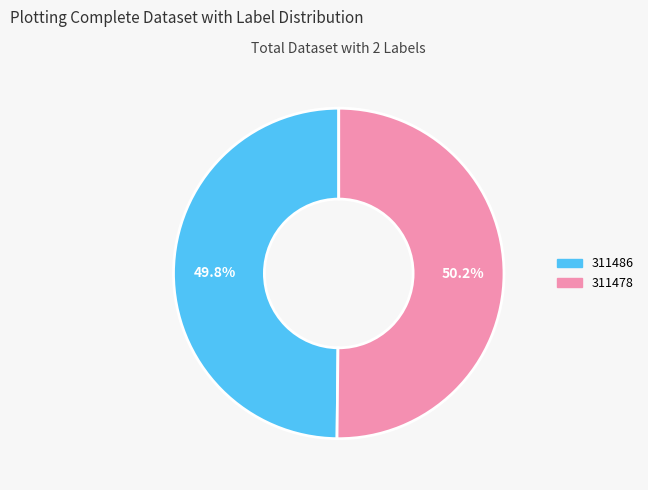

Is there a majority slice in this chart?

Yes